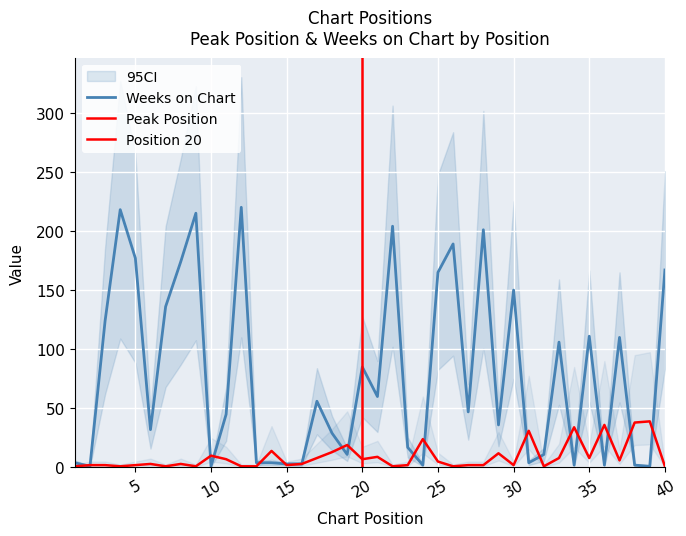

Reading left to right, list all the values displayed in this chart.

Peak Position: 1	2	2	1	2	3	1	3	1	10	7	1	1	14	2	3	8	13	19	7	9	1	2	24	5	1	2	2	12	2	31	1	8	34	8	36	6	38	39	1
Weeks on Chart: 4	1	124	218	177	32	136	174	215	1	45	220	4	4	3	3	56	29	11	85	60	204	17	2	165	189	47	201	36	150	4	11	106	2	111	2	110	2	1	167